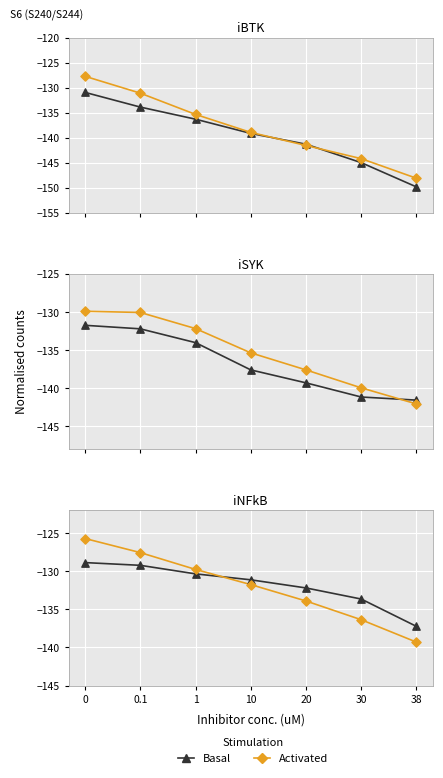

What is the total value across all series at 38?

-276.5